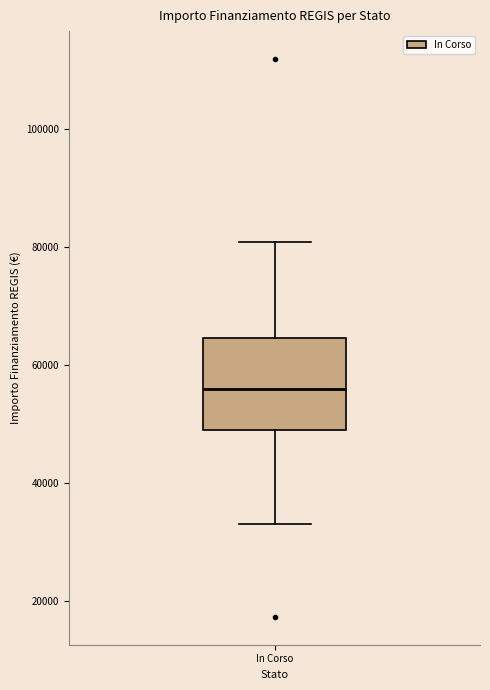

Transcribe this box plot: give where the median line is, the range the box spans, and where the two whiskers end, as read against the y-axis. The values are not printed on the chart, so give them approximately, as read against the axis.

median 56000, box 50000 to 64000, whiskers 32000 to 80000